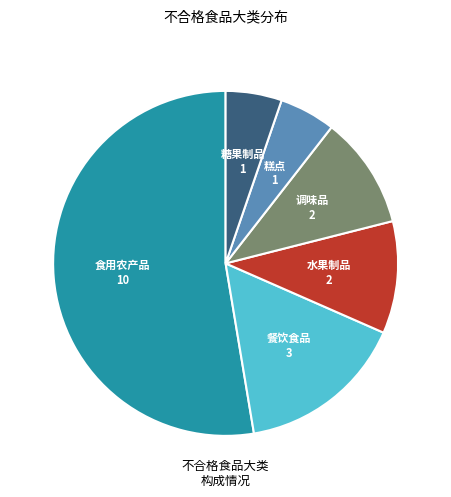

Is there any slice that represents more than half of the pie?

Yes